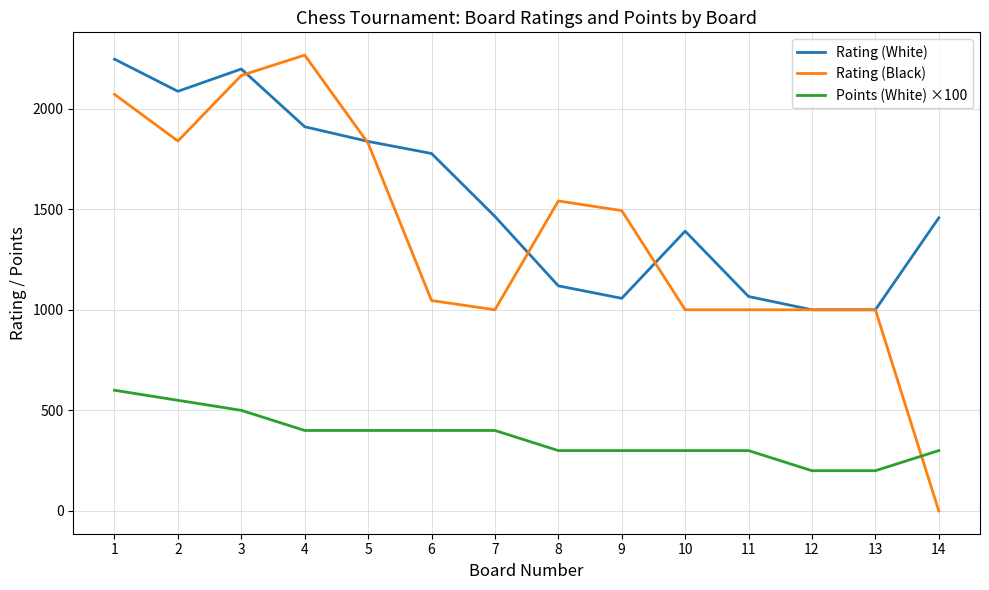

Which series has the largest range (max minus min)?

Rating (Black)